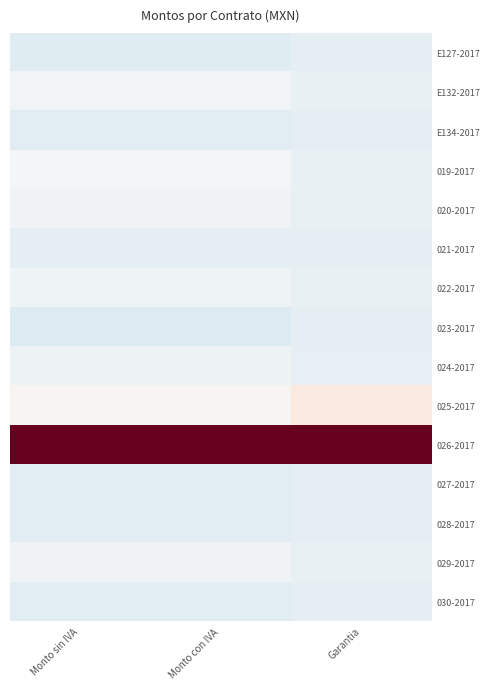

What is the difference between the highest and lowest values at Monto sin IVA?

4.2